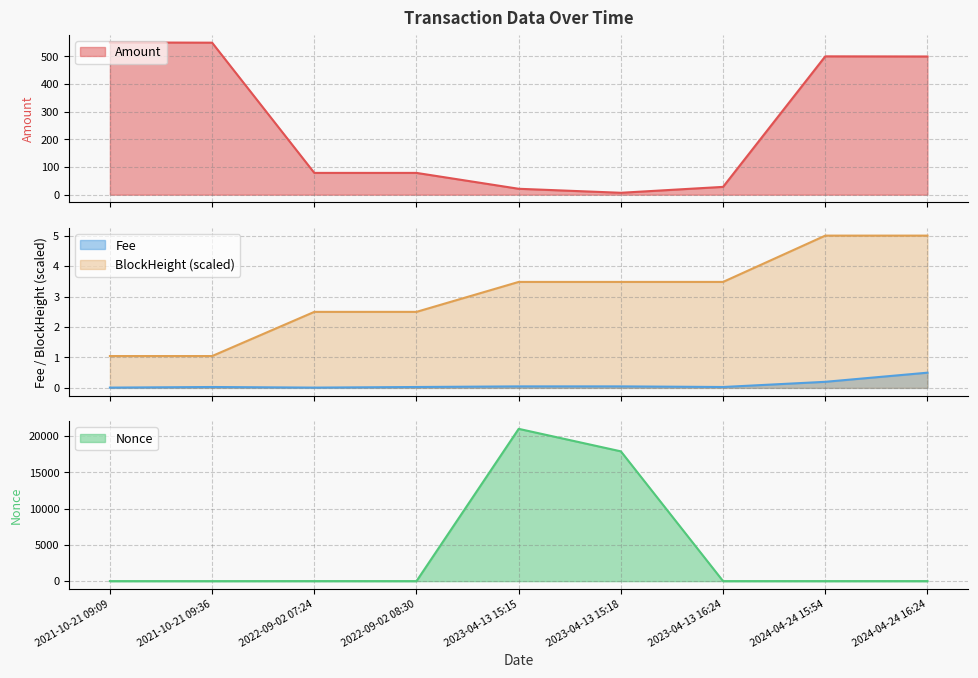

How many interior local valleys does the Amount series have?

1